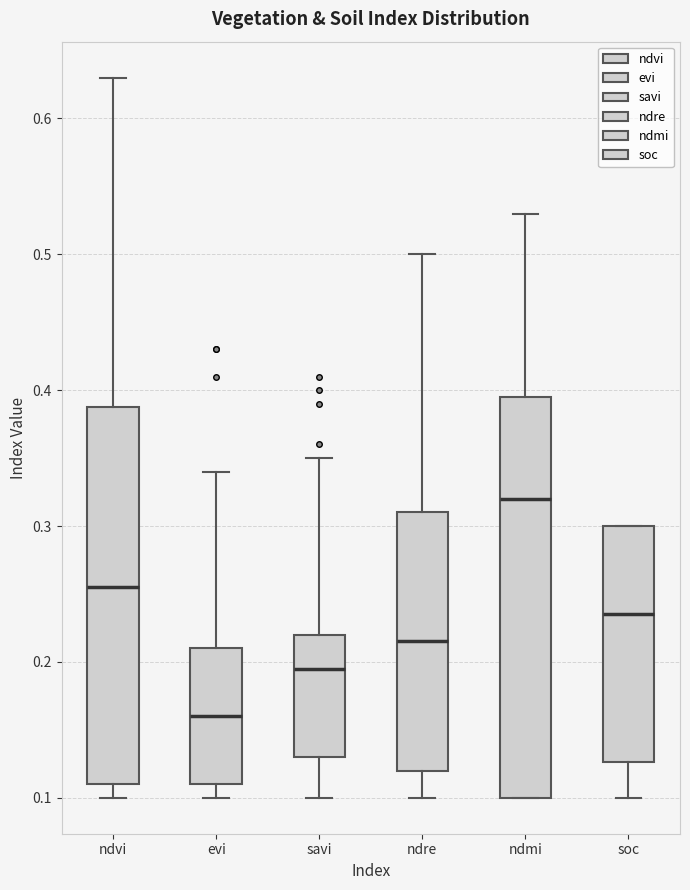

Reading left to right, read every box against the y-axis: the position of its median line, the range the box covers, and the ends of its whiskers. The values are not printed on the chart, so give them approximately, as read against the axis.

ndvi: median 0.26, box 0.11 to 0.39, whiskers 0.10 to 0.63
evi: median 0.16, box 0.11 to 0.21, whiskers 0.10 to 0.34
savi: median 0.20, box 0.13 to 0.22, whiskers 0.10 to 0.35
ndre: median 0.22, box 0.12 to 0.31, whiskers 0.10 to 0.50
ndmi: median 0.32, box 0.10 to 0.40, whiskers 0.10 to 0.53
soc: median 0.24, box 0.13 to 0.30, whiskers 0.10 to 0.30